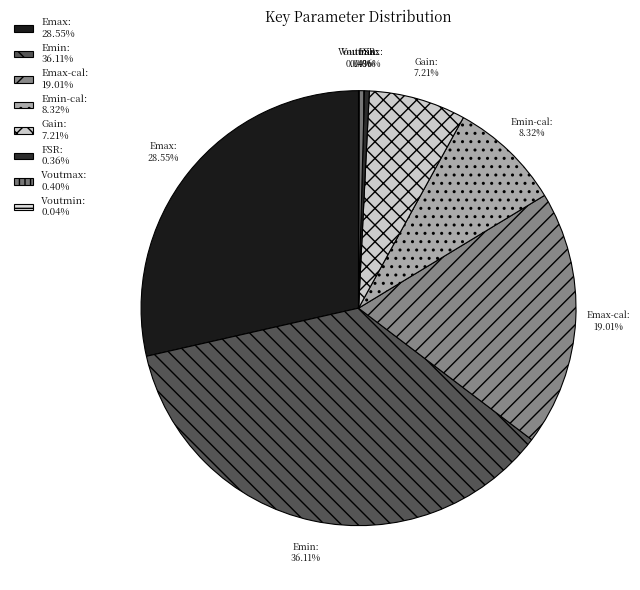

Does Emin-cal account for over 50% of the chart?

No